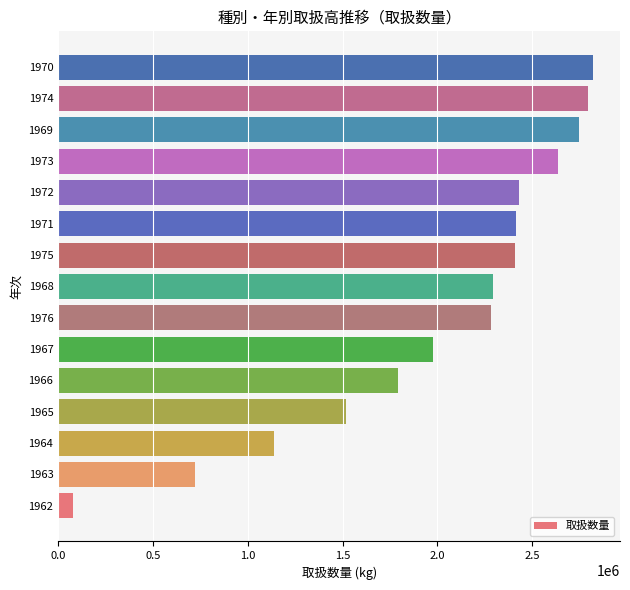

Which label corresponds to the largest value in the chart?

1970